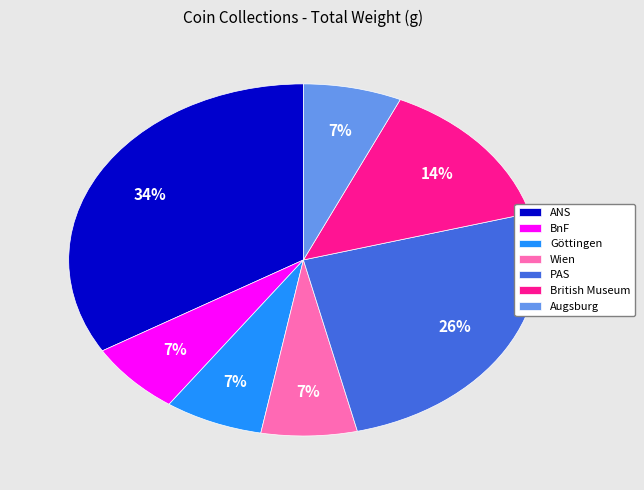

How many slices are in this pie chart?

7